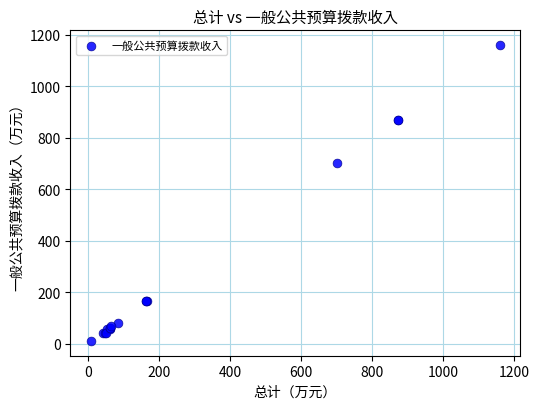

What Y value in the scatter plot is closest to 585?

700.9